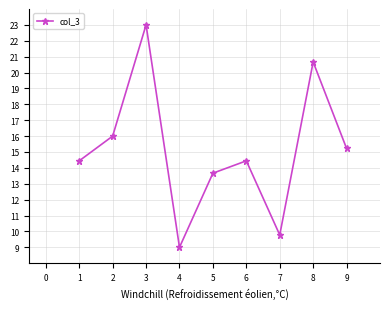

Reading left to right, what are all the values shown in this chart?

14.4	16.0	23.0	9.0	13.7	14.4	9.8	20.7	15.2